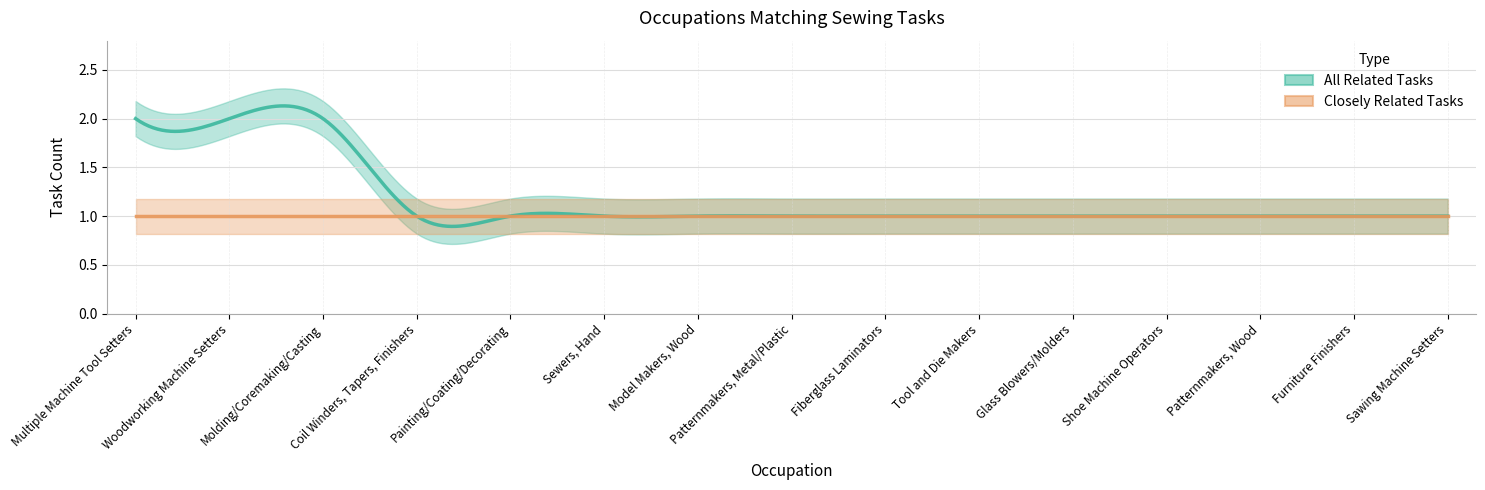

At which label is Closely Related Tasks closest to 1?

Multiple Machine Tool Setters